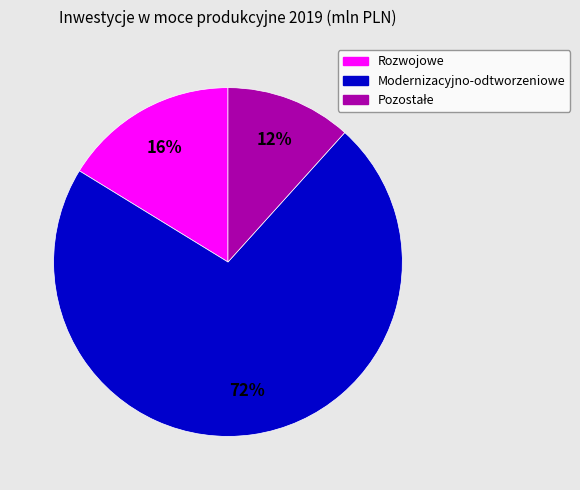

True or false: Modernizacyjno-odtworzeniowe accounts for 80% of the total.

False